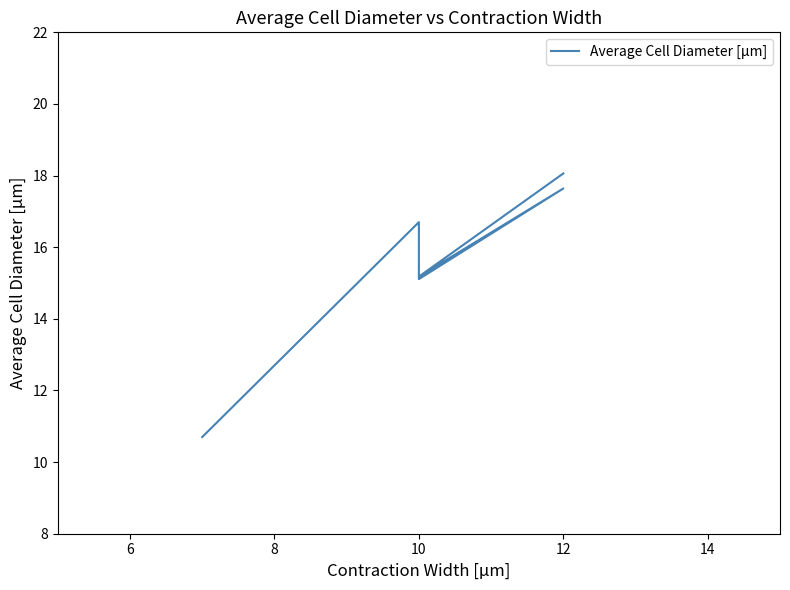

What is the maximum value shown in the chart?

18.1